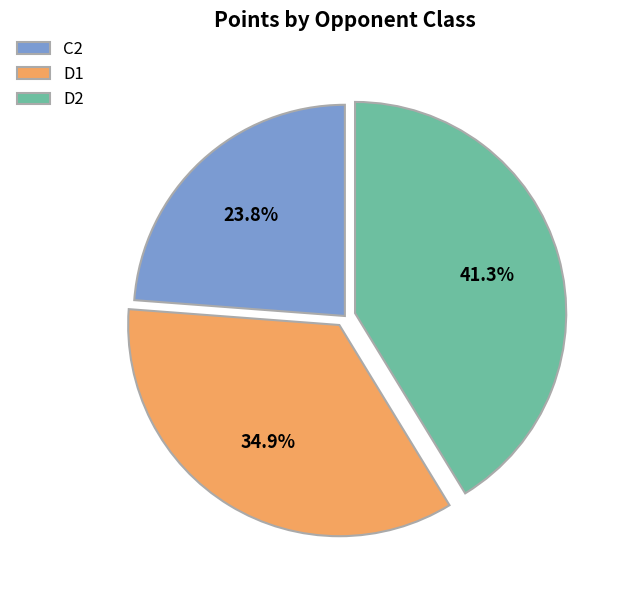

Which category has the biggest portion of the pie?

D2